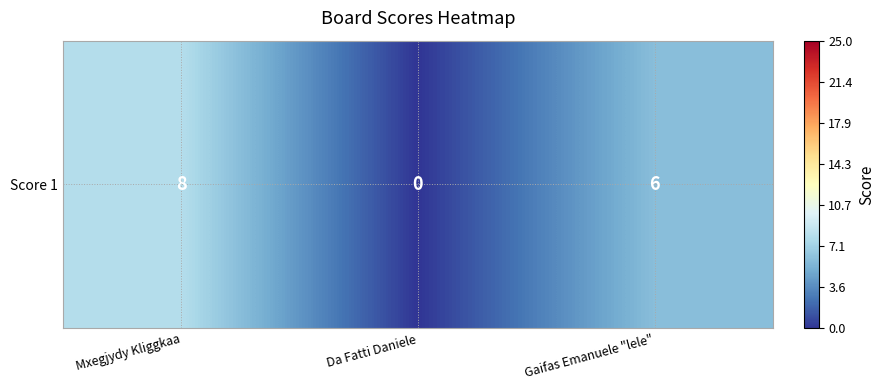

Where is the data nearest to the value 4?

Gaifas Emanuele "lele"